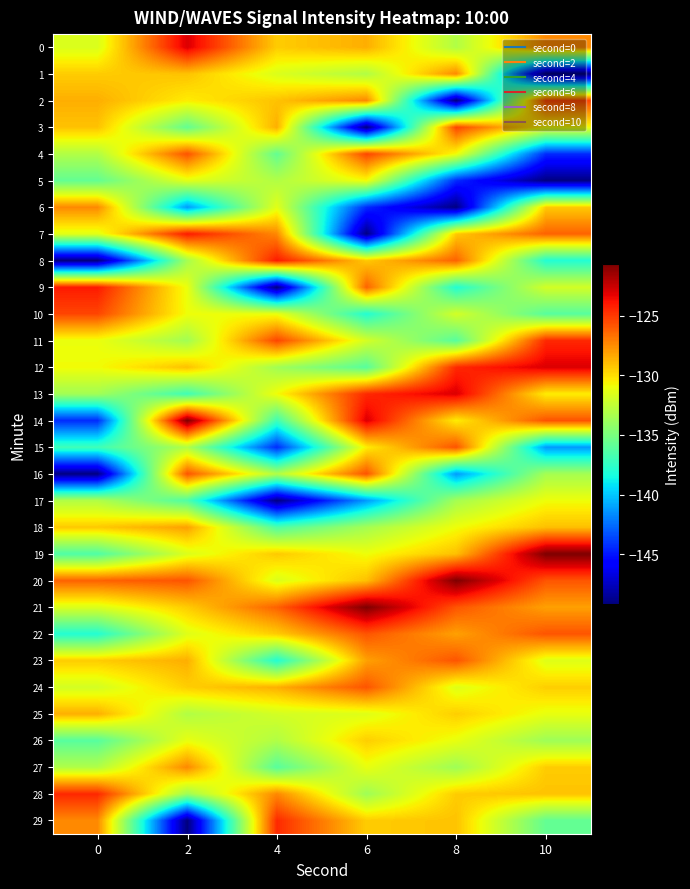

How many data points does each series have?

6